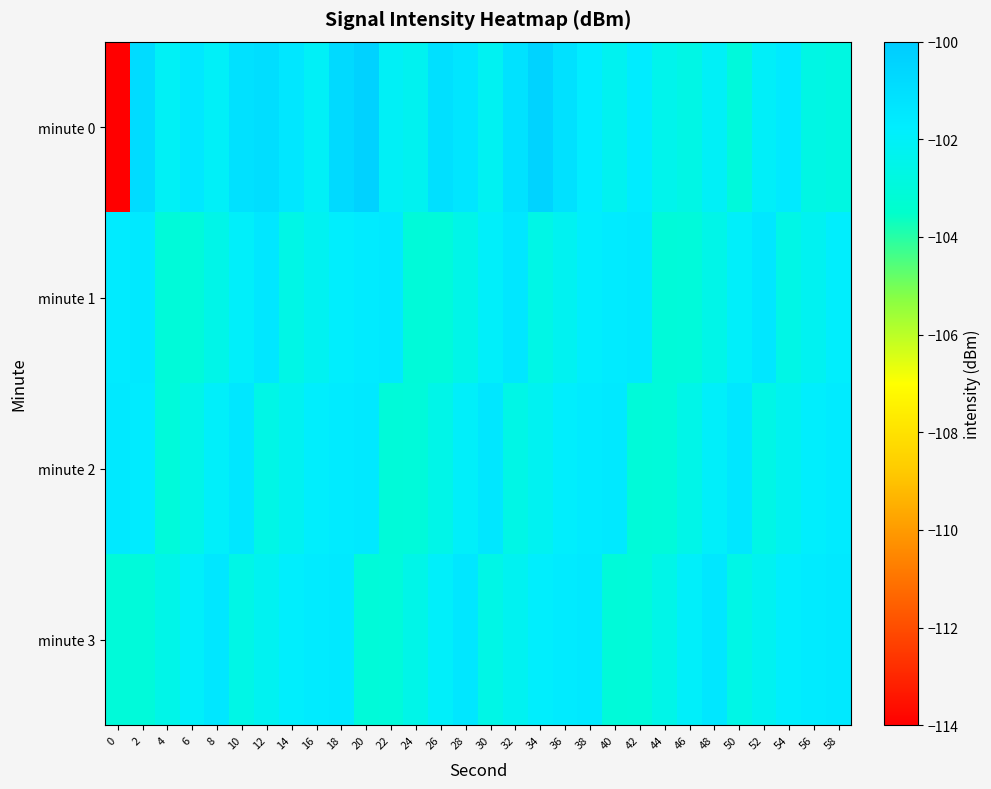

At 6, list the series in order from largest to smallest.

minute 0, minute 3, minute 2, minute 1